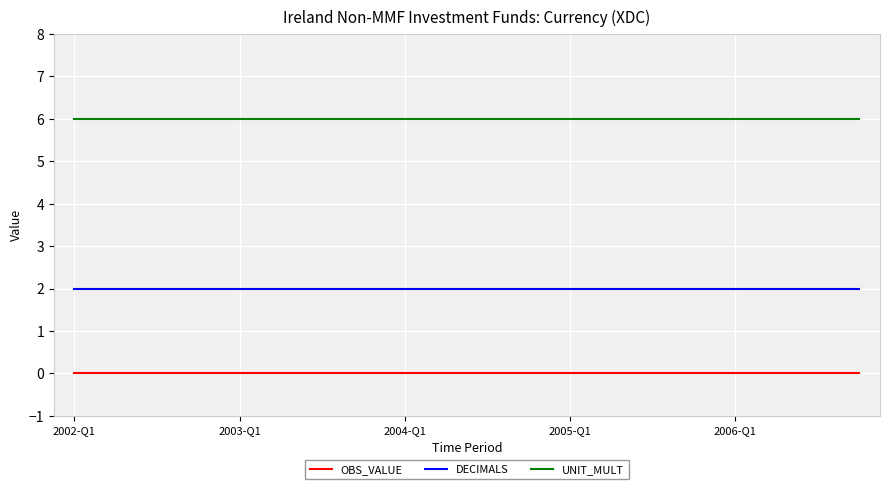

How many lines are shown in the chart?

3